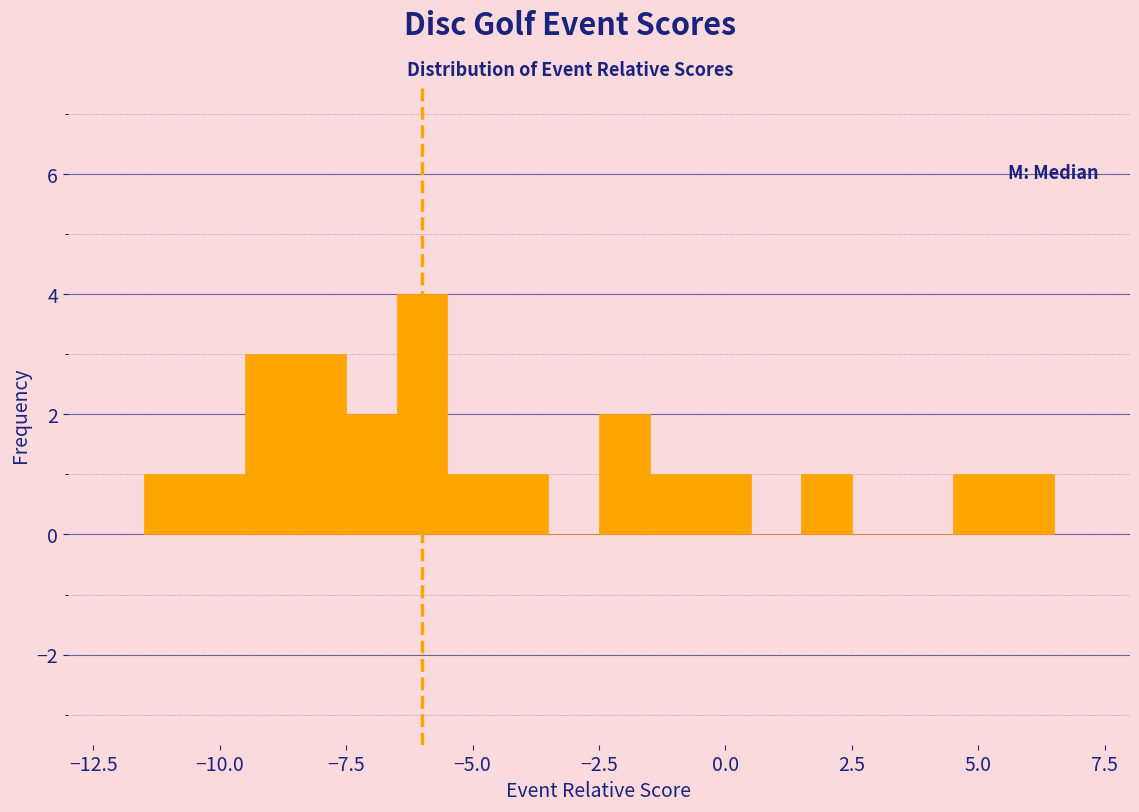

Read against the x-axis, roughly where is the centre of the tallest bar?

-6.0